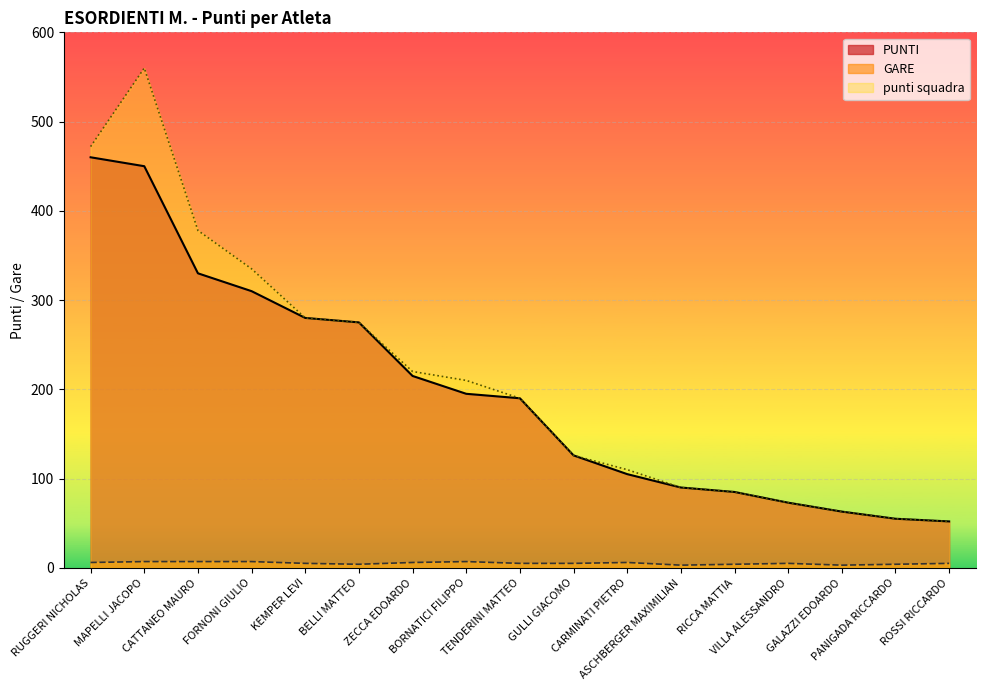

What value does the PUNTI series have at VILLA ALESSANDRO?

73